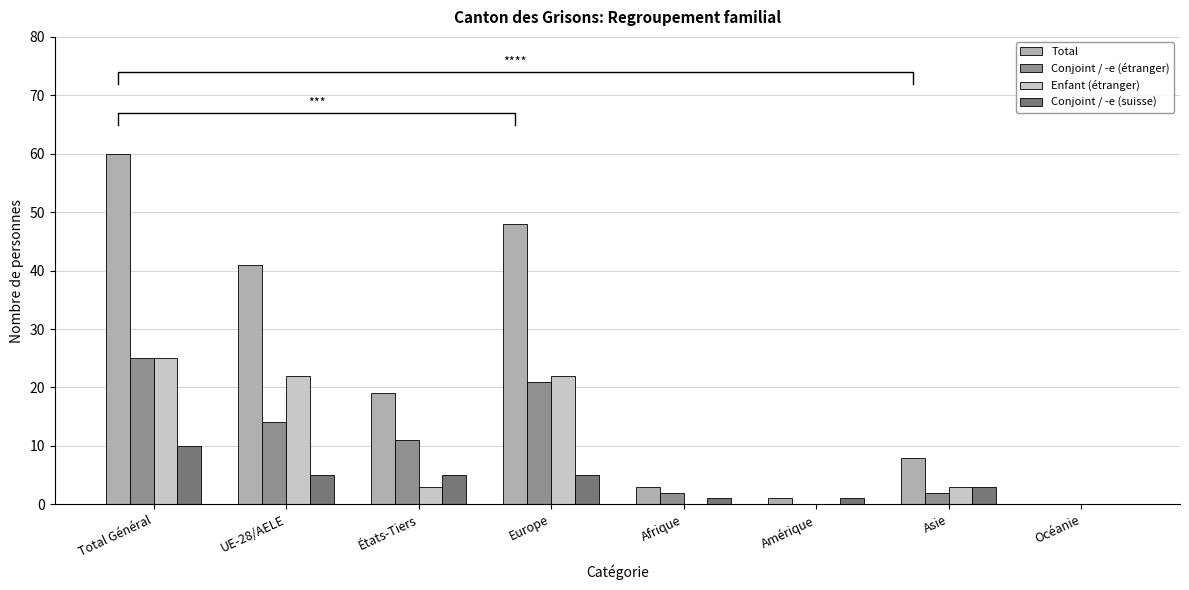

Is the value of Conjoint / -e (suisse) at Afrique greater than the value of Total at UE-28/AELE?

No